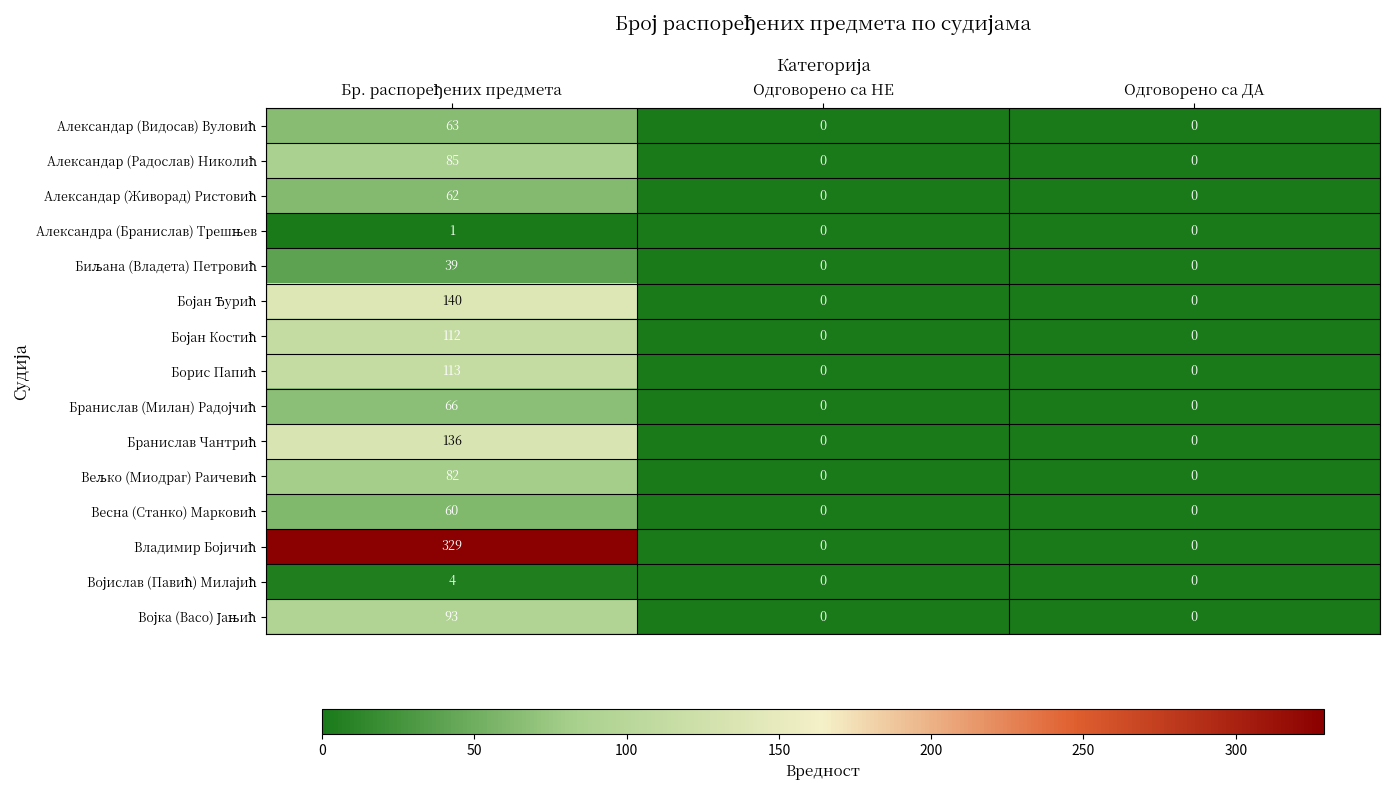

Count the number of categories in the chart.

3